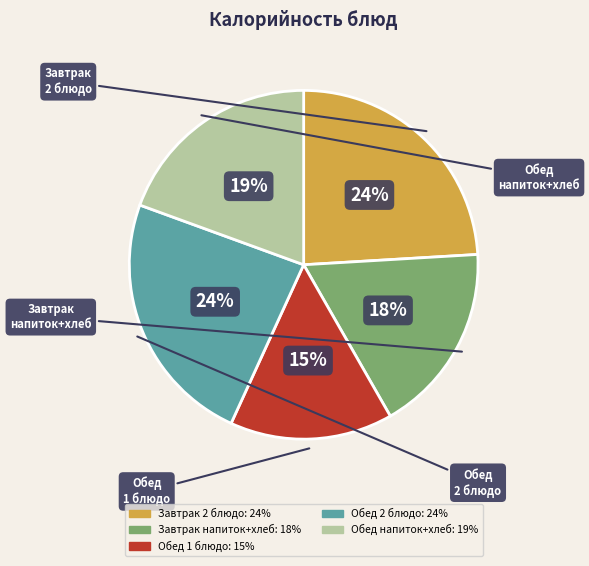

To the nearest percent, what is the difference between the largest and smallest slice percentages?

9%